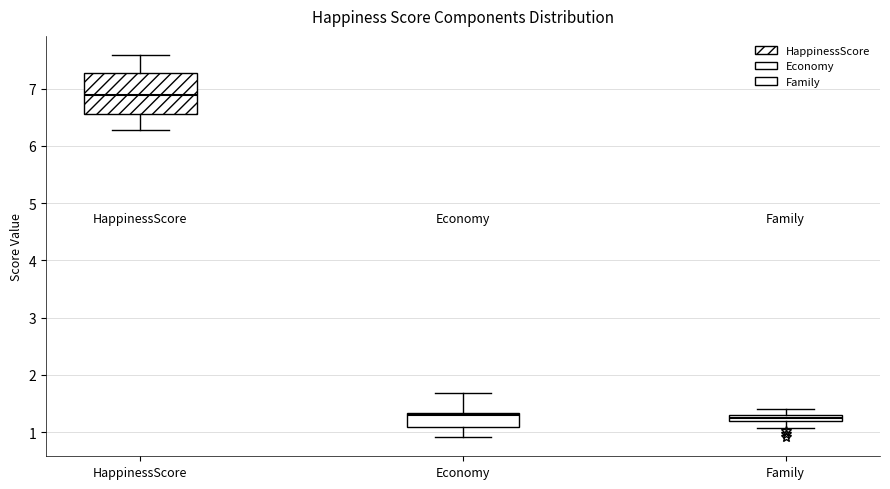

Comparing the boxes themselves (not the whiskers), which one is the tallest?

HappinessScore